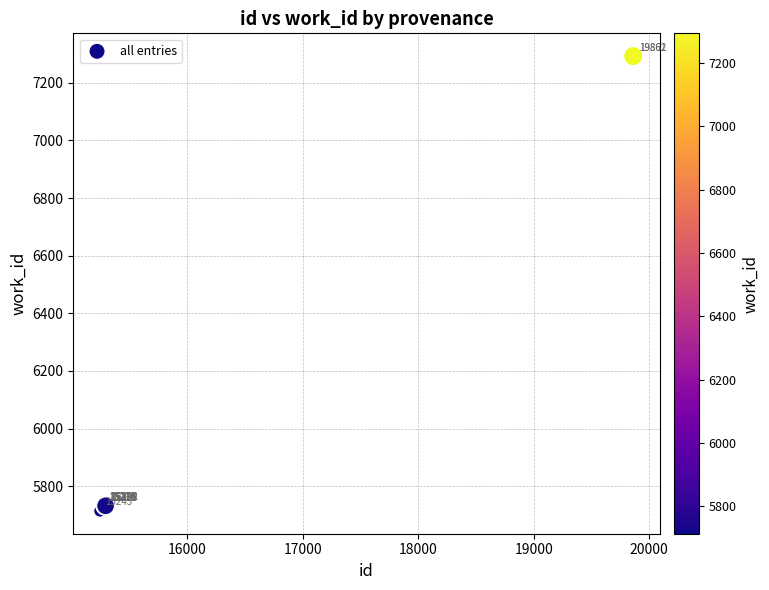

What Y value in the scatter plot is closest to 6503?

5732